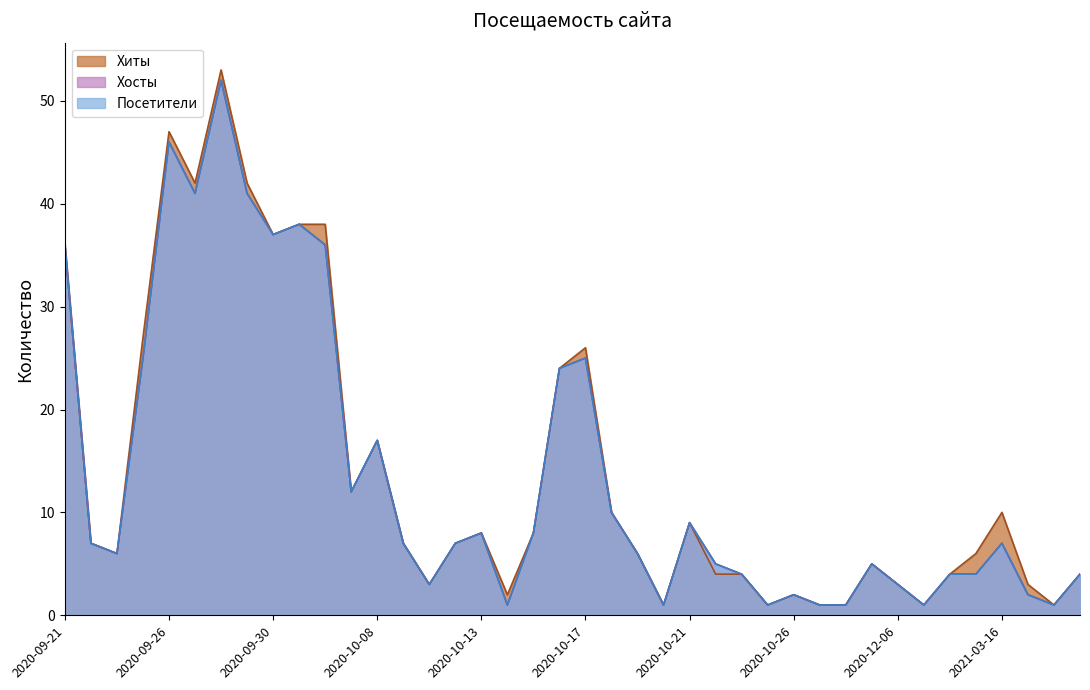

What position from the right is 2020-10-03?

12